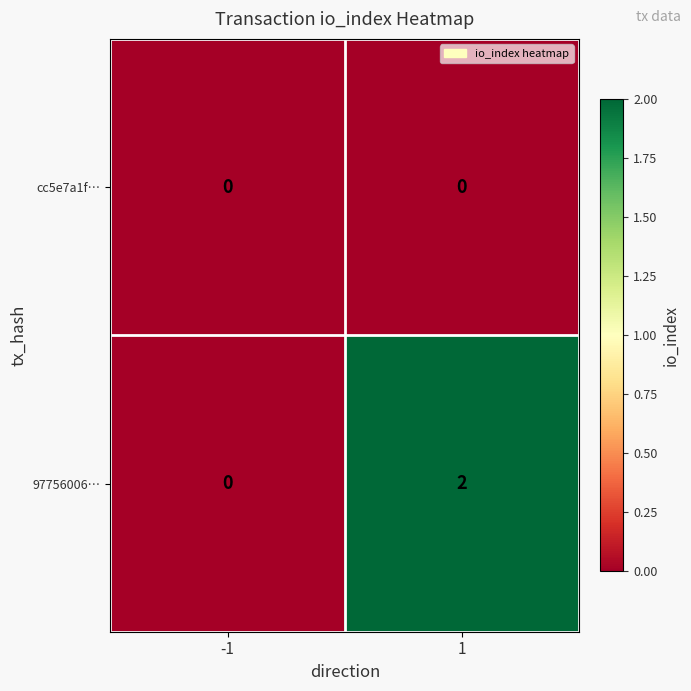

List the series in order of their overall mean, lowest first.

cc5e7a1f…, 97756006…